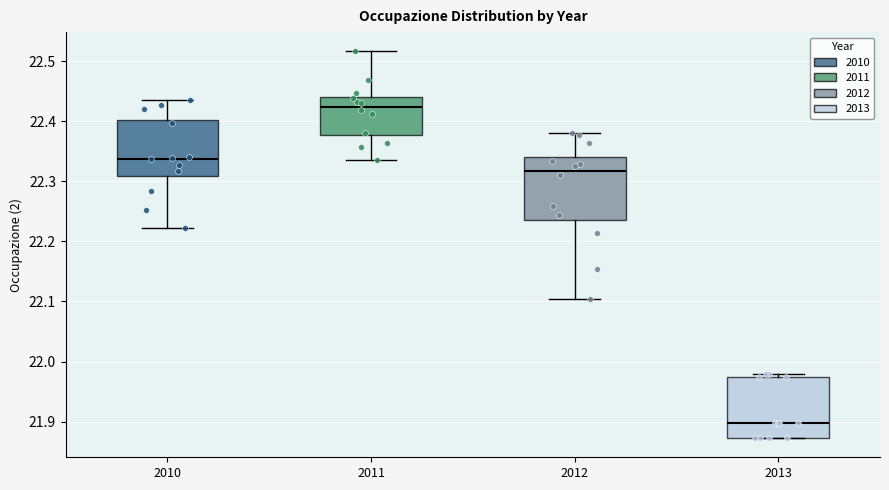

Reading left to right, transcribe this box plot: for each box, give where its median line is, the range the box spans, and where its two whiskers end, as read against the y-axis. The values are not printed on the chart, so give them approximately, as read against the axis.

2010: median 22.34, box 22.31 to 22.40, whiskers 22.22 to 22.43
2011: median 22.42, box 22.38 to 22.44, whiskers 22.34 to 22.52
2012: median 22.32, box 22.24 to 22.34, whiskers 22.10 to 22.38
2013: median 21.90, box 21.87 to 21.97, whiskers 21.87 to 21.98